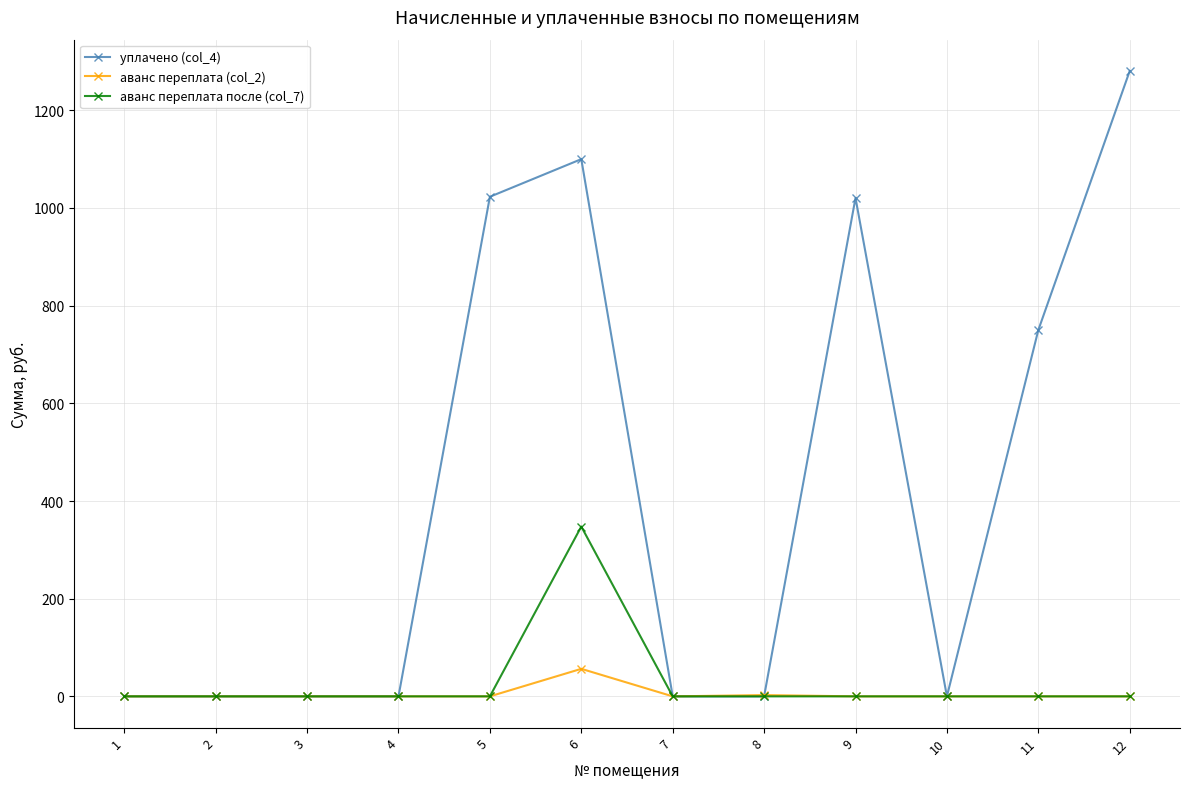

Is the value of аванс переплата (col_2) at 9 greater than the value of аванс переплата после (col_7) at 6?

No